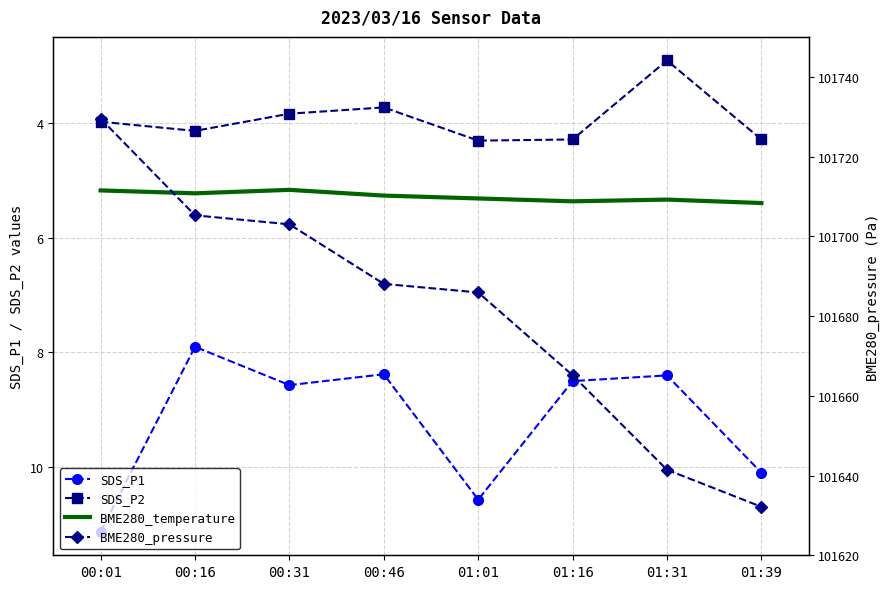

At which category is the sum across all series the highest?

00:01